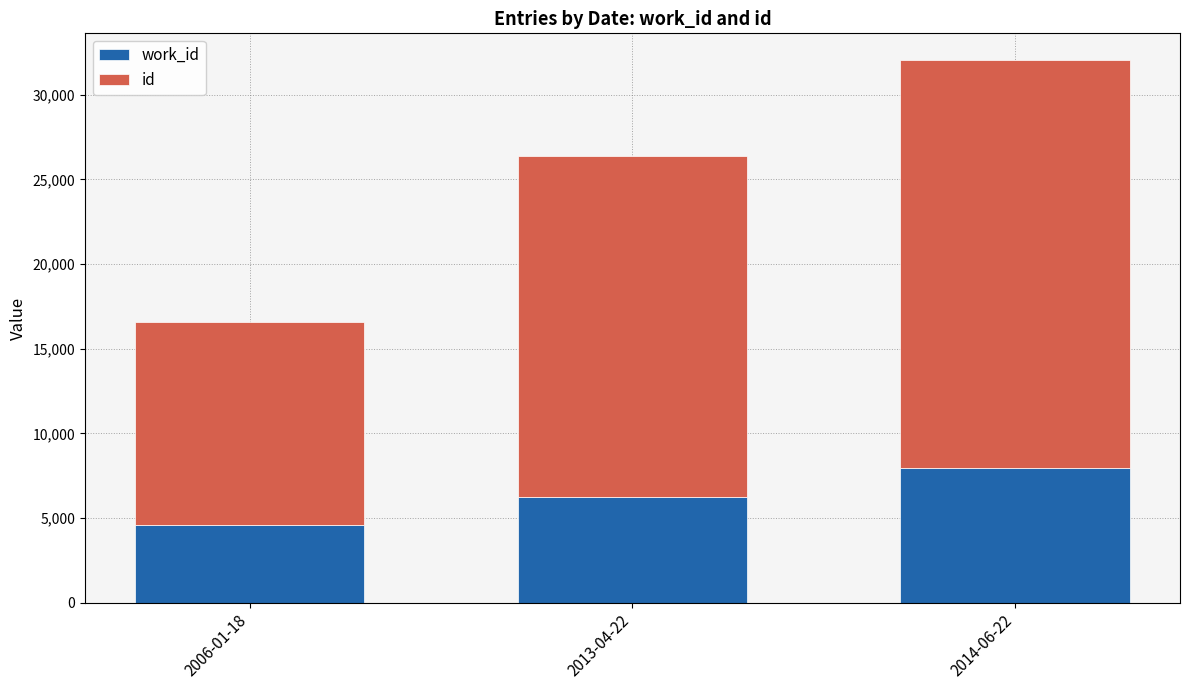

At which category is the sum across all series the highest?

2014-06-22